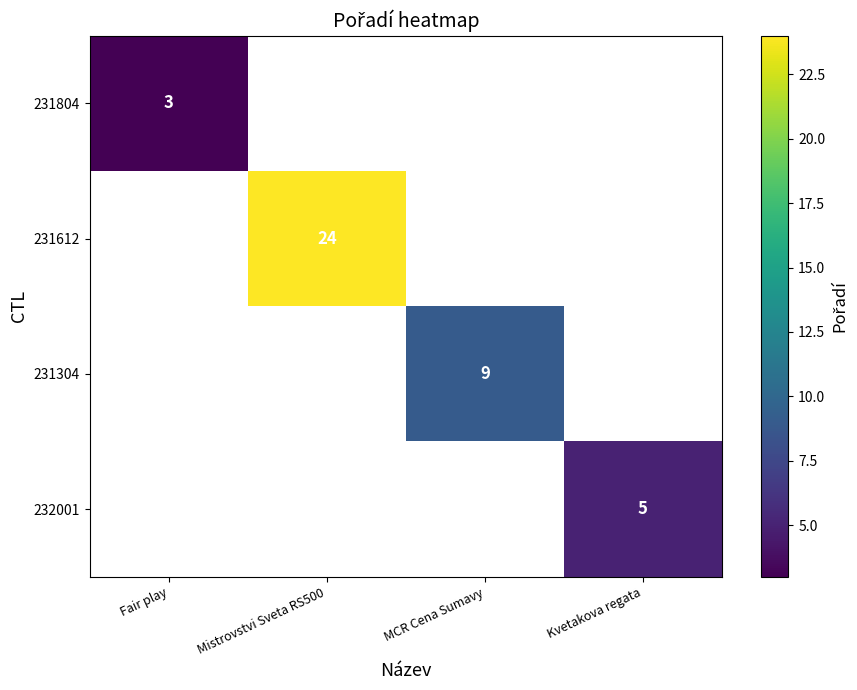

Which label corresponds to the largest value in the chart?

Mistrovstvi Sveta RS500